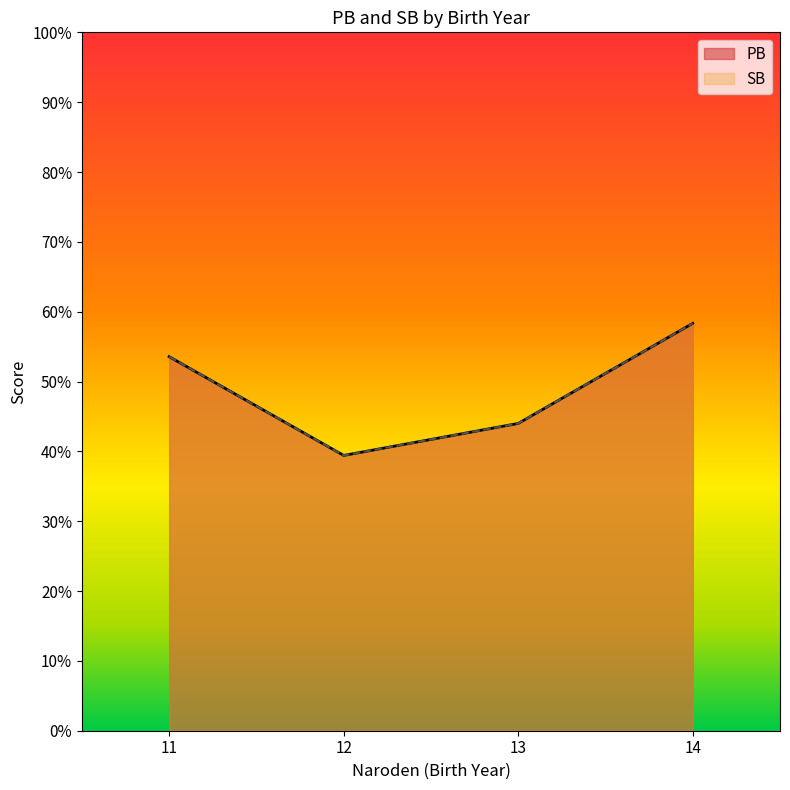

Rank the series by their maximum value, from lowest to highest.

PB, SB